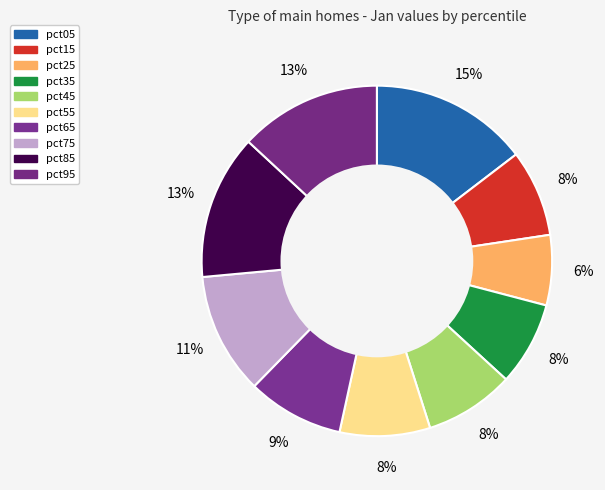

True or false: pct95 accounts for 21% of the total.

False